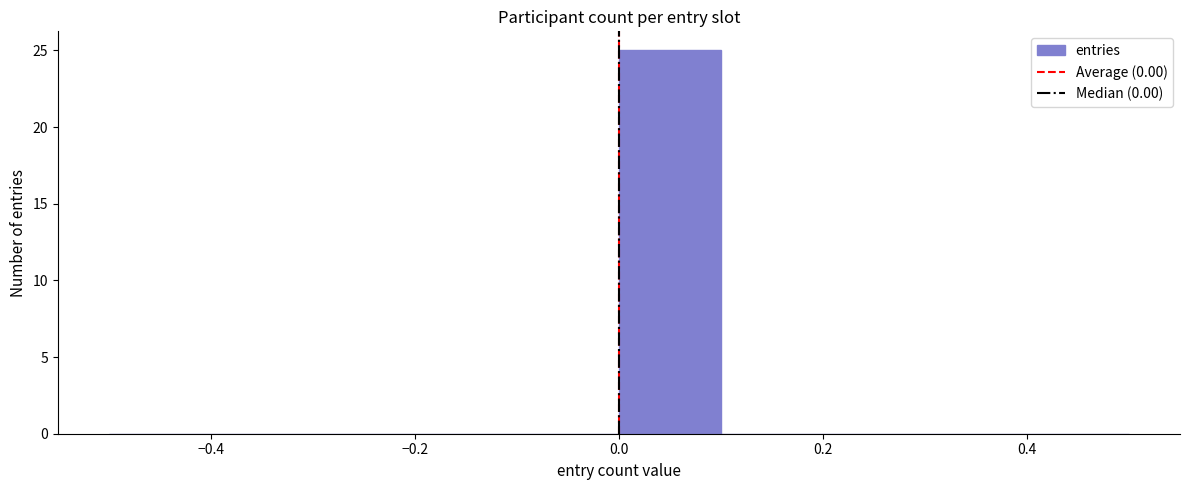

Reading left to right, list every bar in this chart as the range it spans on the x-axis followed by its height. The values are not printed on the chart, so give them approximately, as read against the axis.

-0.5 to -0.4: 0
-0.4 to -0.3: 0
-0.3 to -0.2: 0
-0.2 to -0.1: 0
-0.1 to 0.0: 0
0.0 to 0.1: 25
0.1 to 0.2: 0
0.2 to 0.3: 0
0.3 to 0.4: 0
0.4 to 0.5: 0